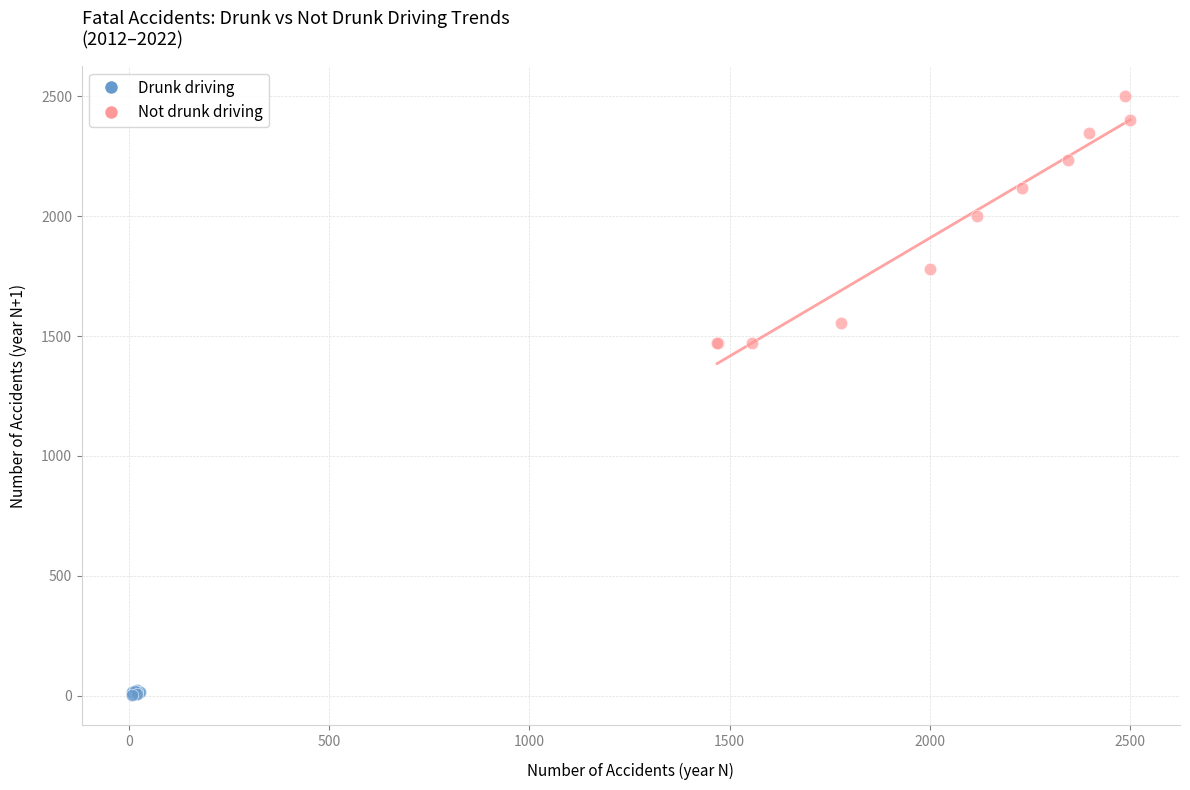

Which series reaches the maximum Y coordinate?

Not drunk driving